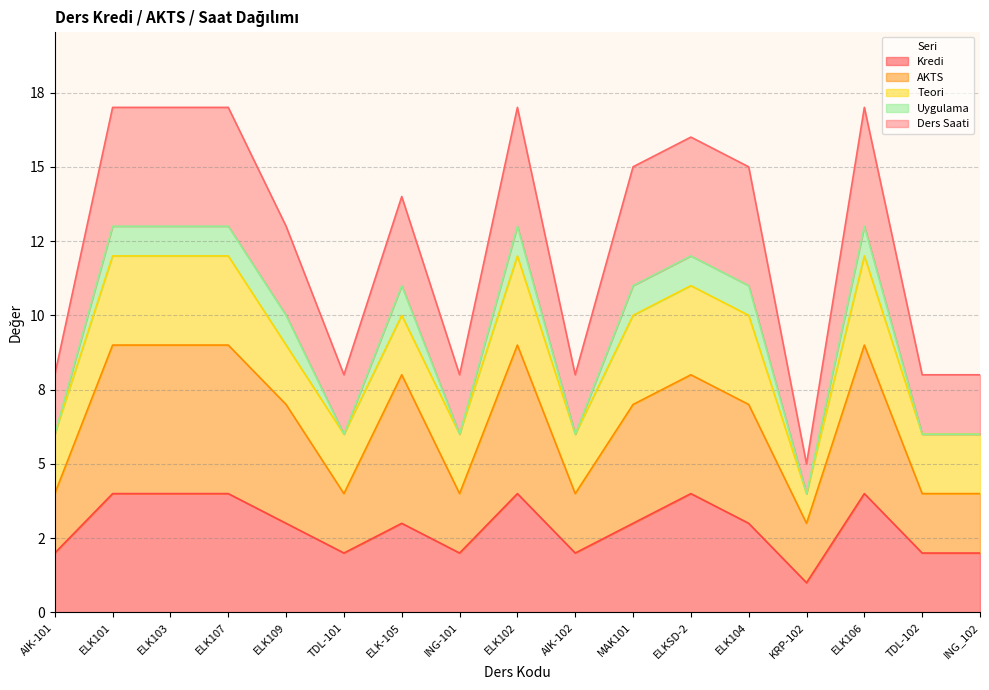

What is the minimum value shown in the chart?

1